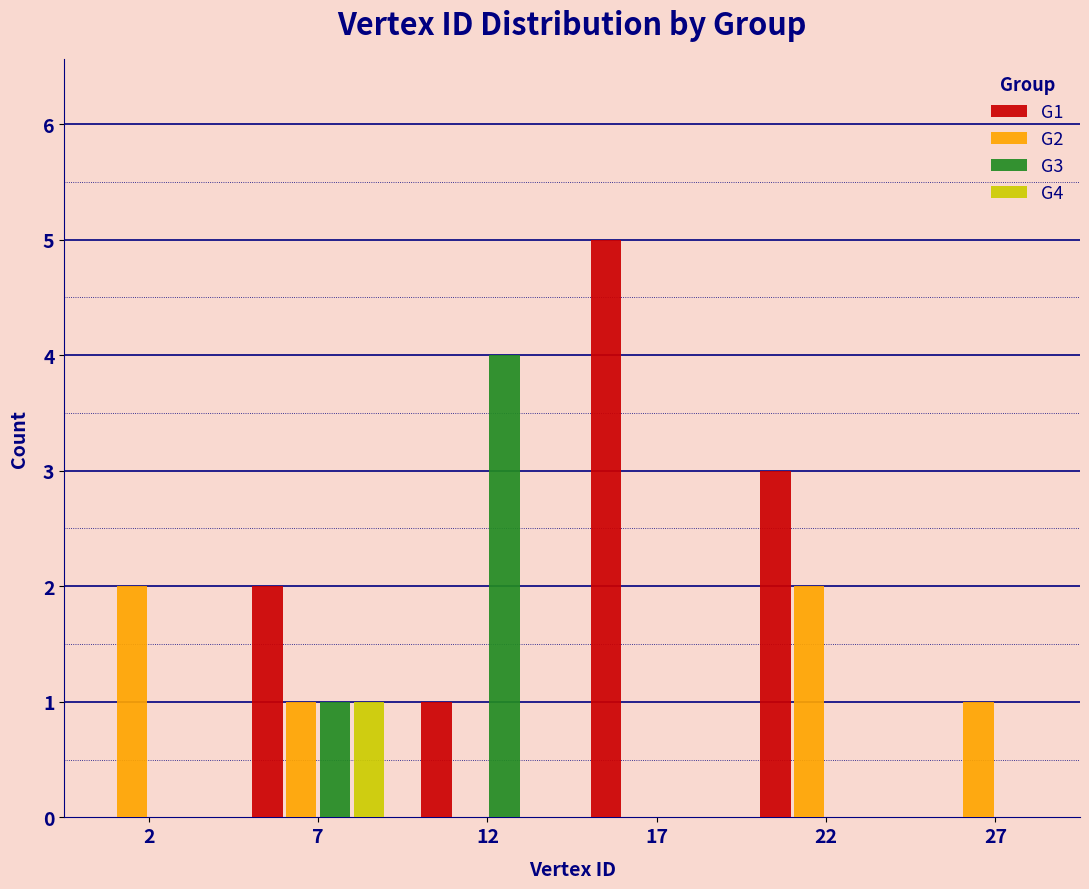

Reading left to right, transcribe all the data shown in this chart.

G1: 2=0	7=2	12=1	17=5	22=3	27=0
G2: 2=2	7=1	12=0	17=0	22=2	27=1
G3: 2=0	7=1	12=4	17=0	22=0	27=0
G4: 2=0	7=1	12=0	17=0	22=0	27=0